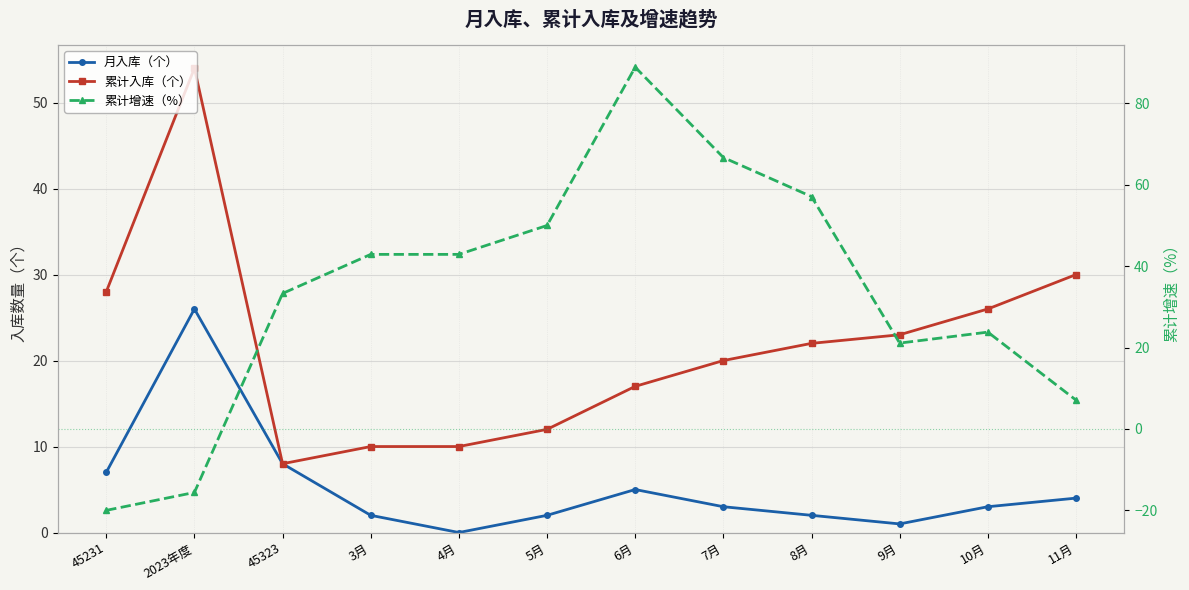

At which category does the chart reach its minimum across all series?

45231